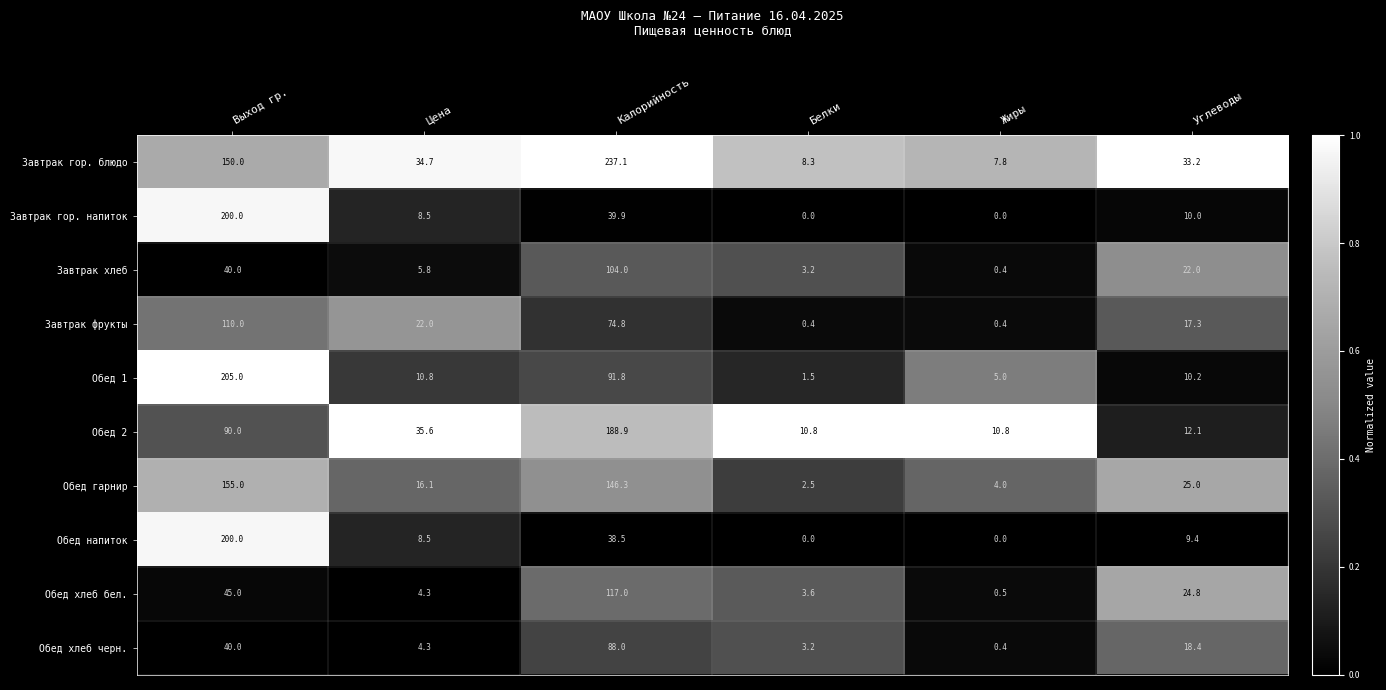

At Калорийность, list the series in order from largest to smallest.

Завтрак гор. блюдо, Обед 2, Обед гарнир, Обед хлеб бел., Завтрак хлеб, Обед 1, Обед хлеб черн., Завтрак фрукты, Завтрак гор. напиток, Обед напиток